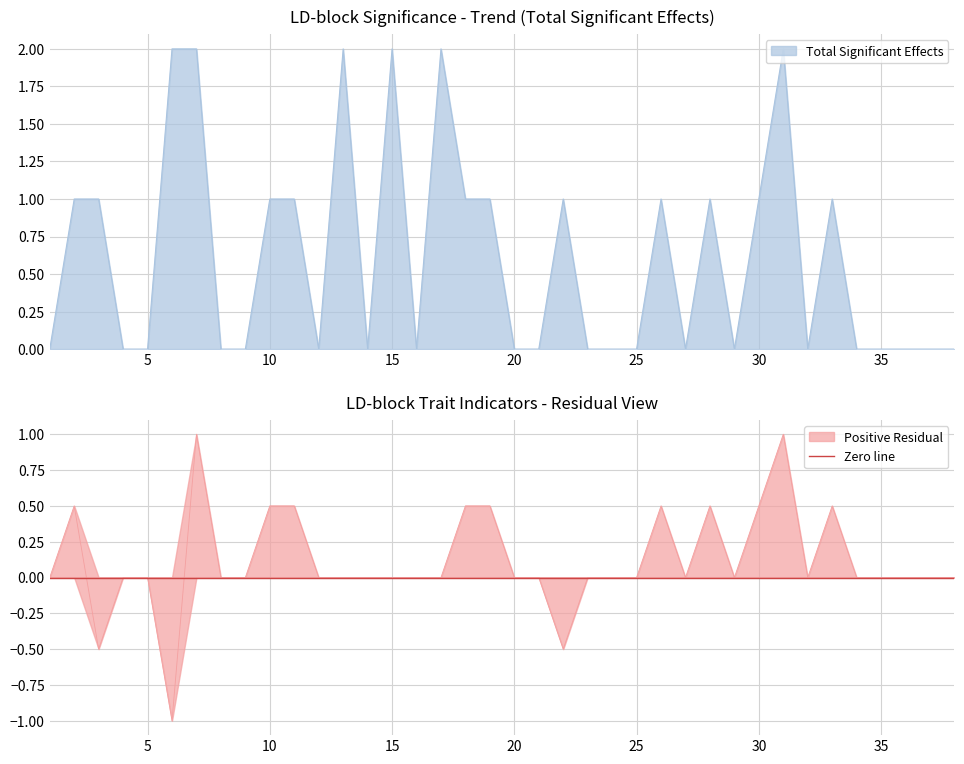

What is the maximum value shown in the chart?

2